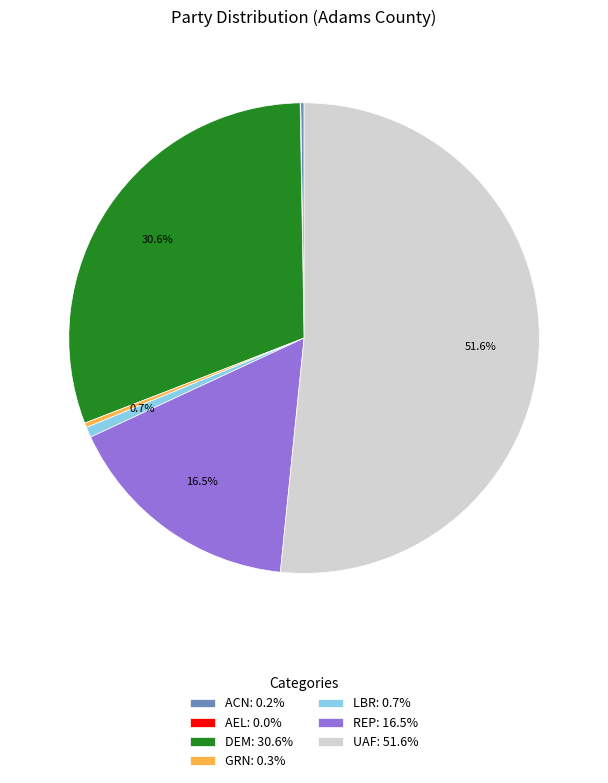

Which slice represents more than half of the pie?

UAF